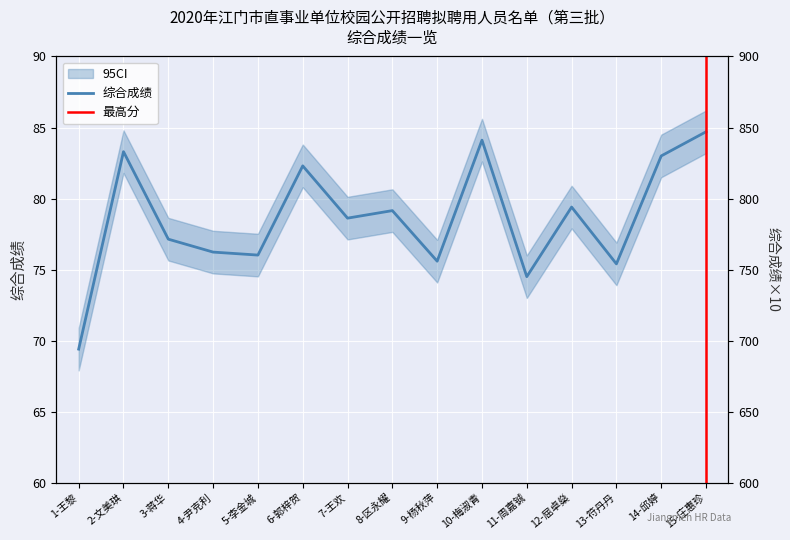

Which category has the lowest value across all series?

1-王黎